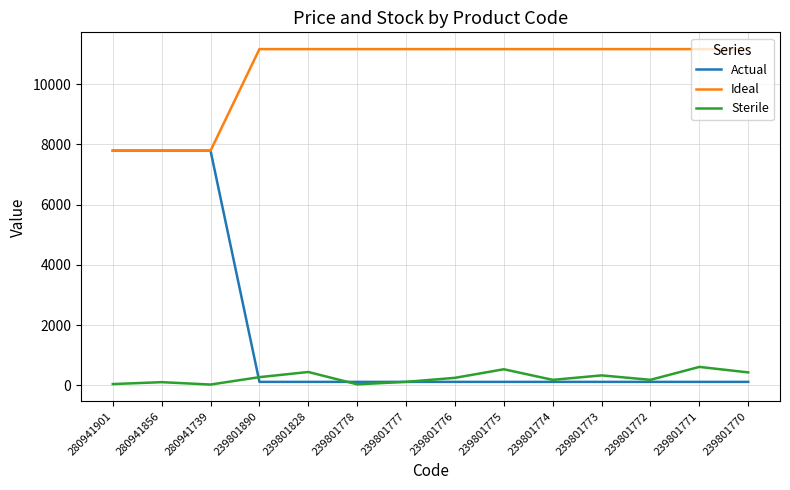

What is the greatest value displayed?

11169.0